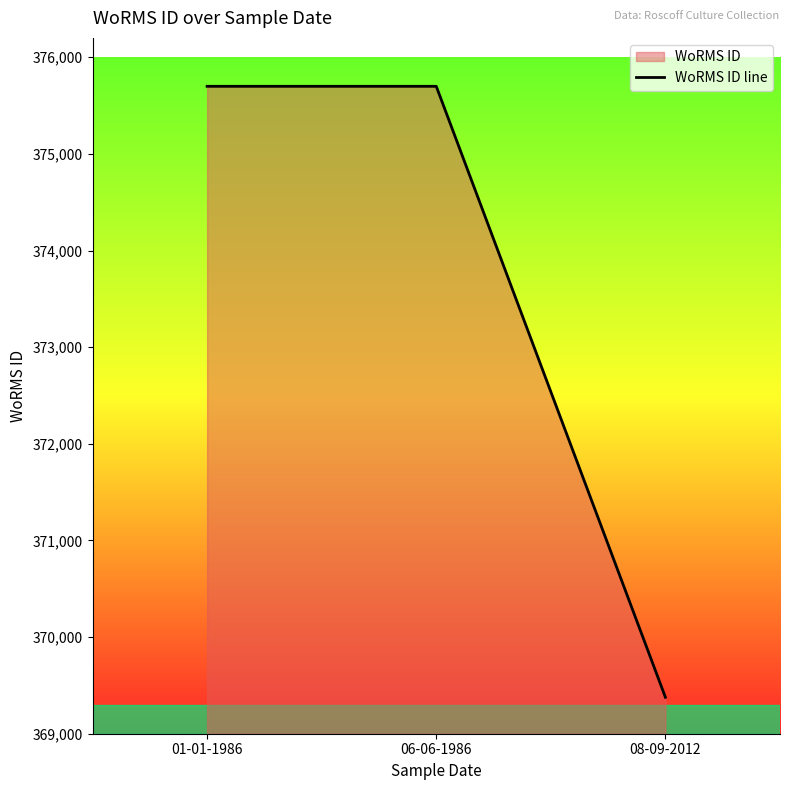

List the labels in order of value, smallest first.

08-09-2012, 01-01-1986, 06-06-1986